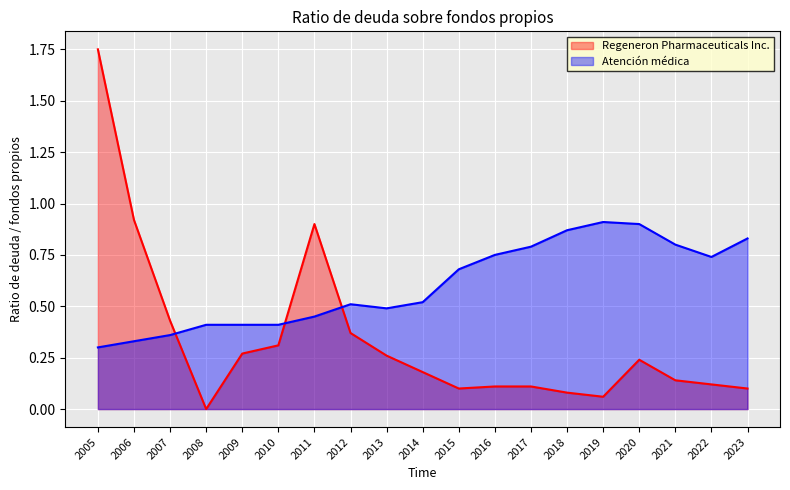

What value does the Regeneron Pharmaceuticals Inc. series have at 2017?

0.1